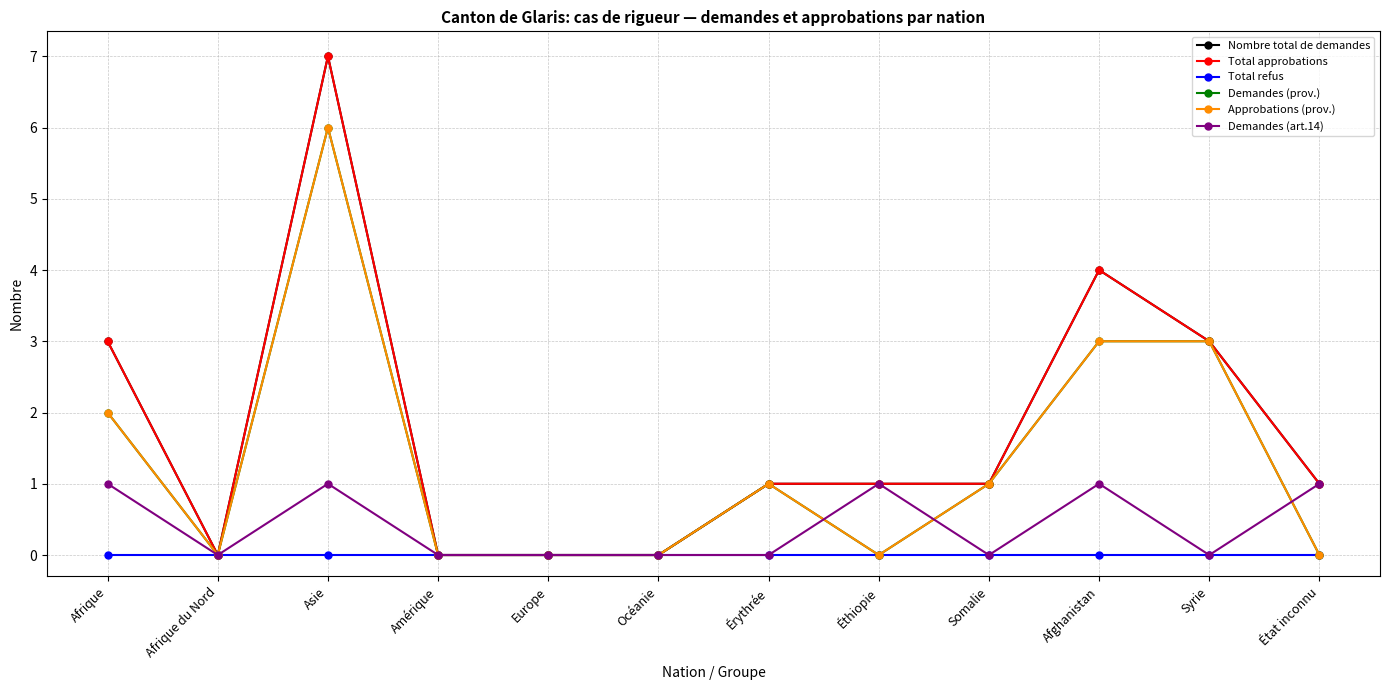

Does the chart have visible grid lines?

Yes